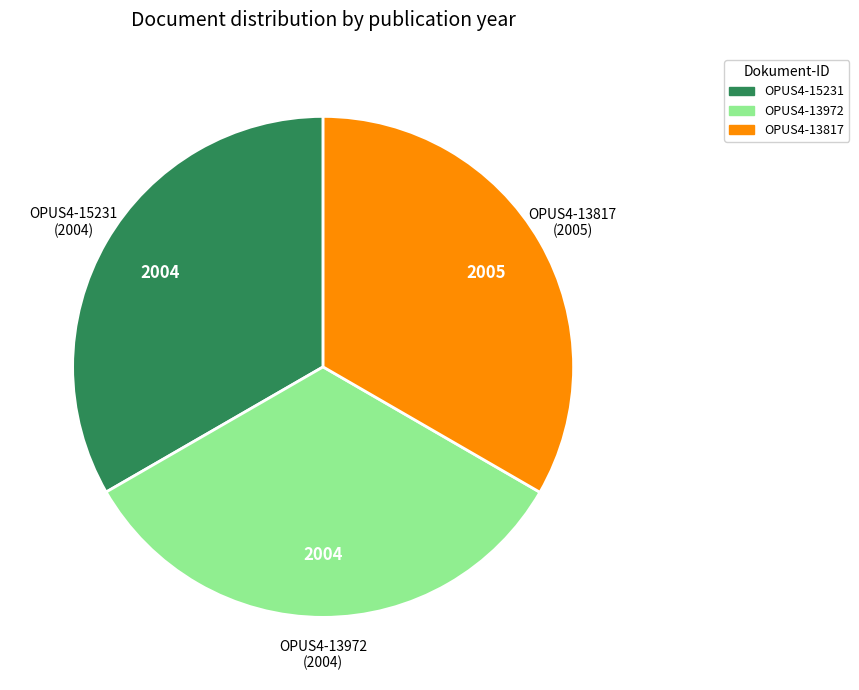

What is the ratio of the value at OPUS4-15231 to the value at OPUS4-13972?

1.0